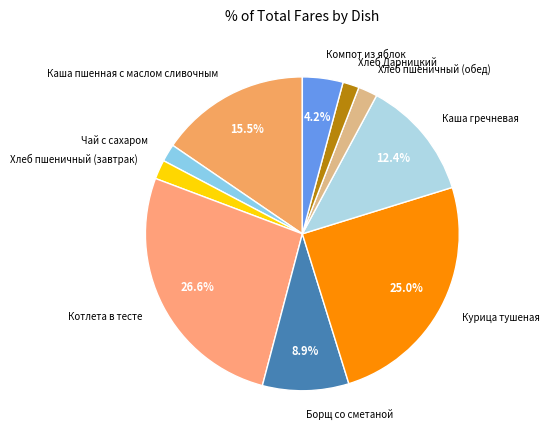

Between Чай с сахаром and Каша пшенная с маслом сливочным, which is larger?

Каша пшенная с маслом сливочным